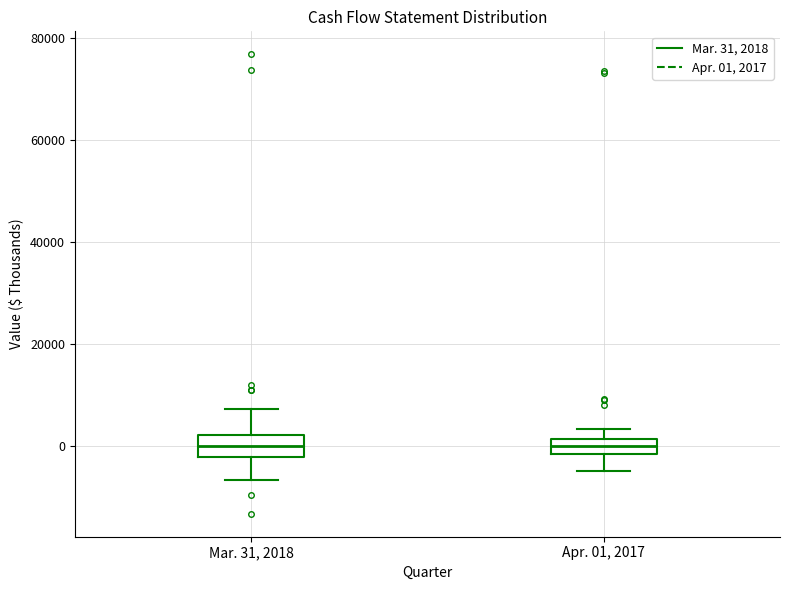

Where is the lower edge of the box for Apr. 01, 2017 on the y-axis? The values are not printed on the chart, so give them approximately, as read against the axis.

-2000